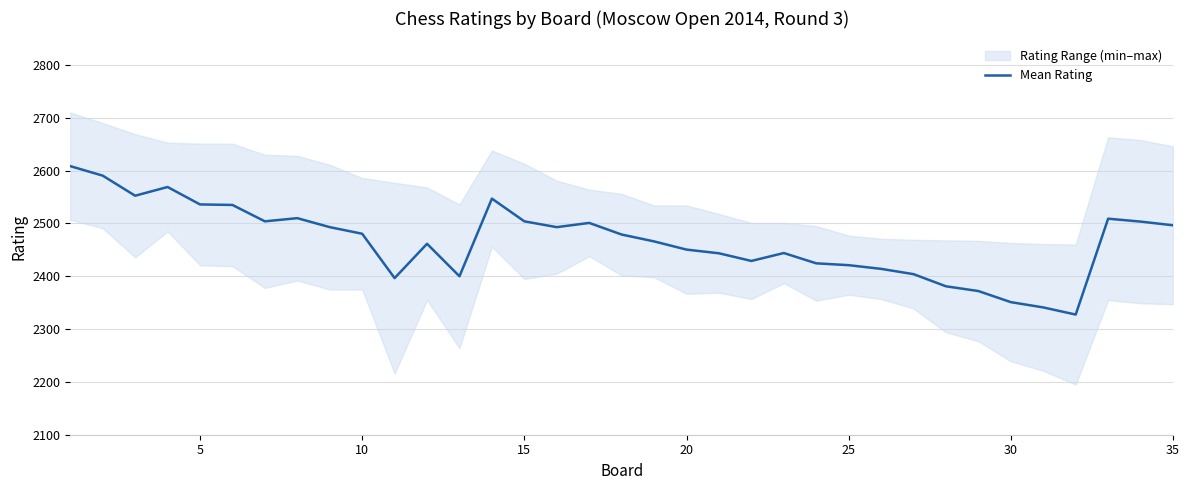

What is the maximum value for Mean Rating?

2608.5